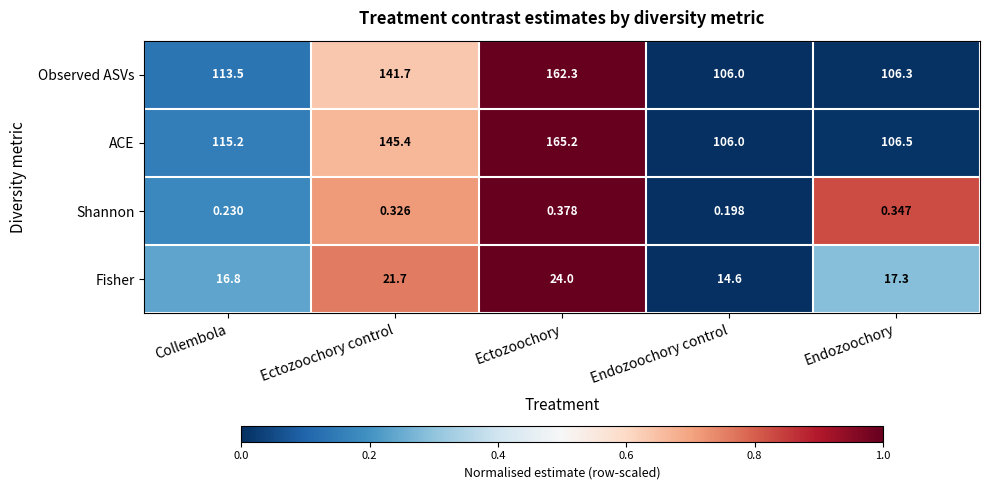

Which series has the widest spread of values?

ACE